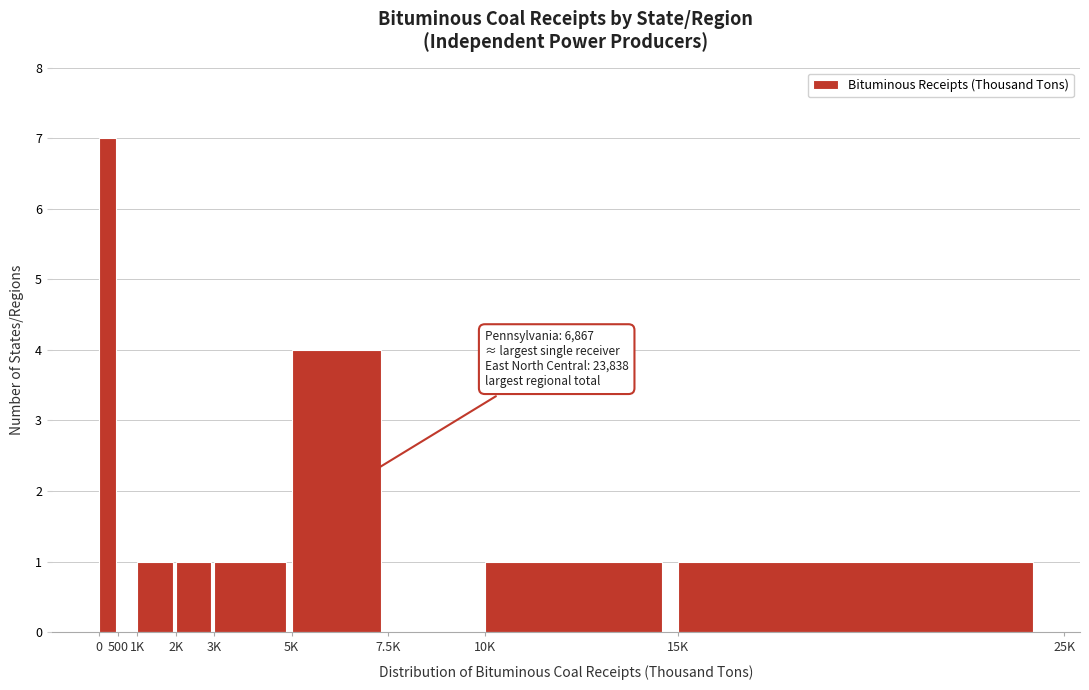

Reading right to left, what are all the values shown in this chart?

15K=1	10K=1	7.5K=0	5K=4	3K=1	2K=1	1K=1	500=0	0=7